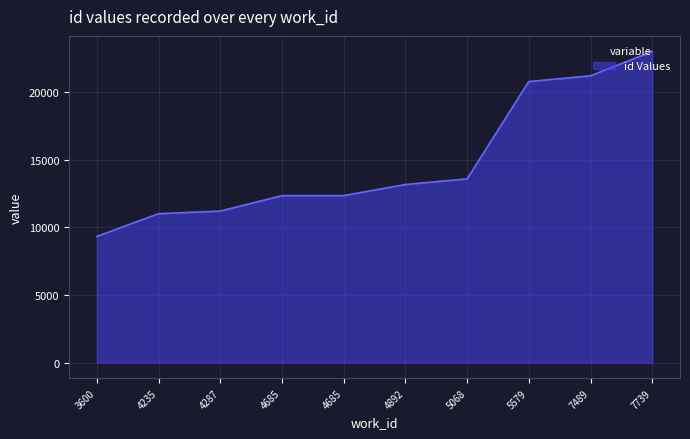

Read the value at 4685, to the nearest 100.

12400